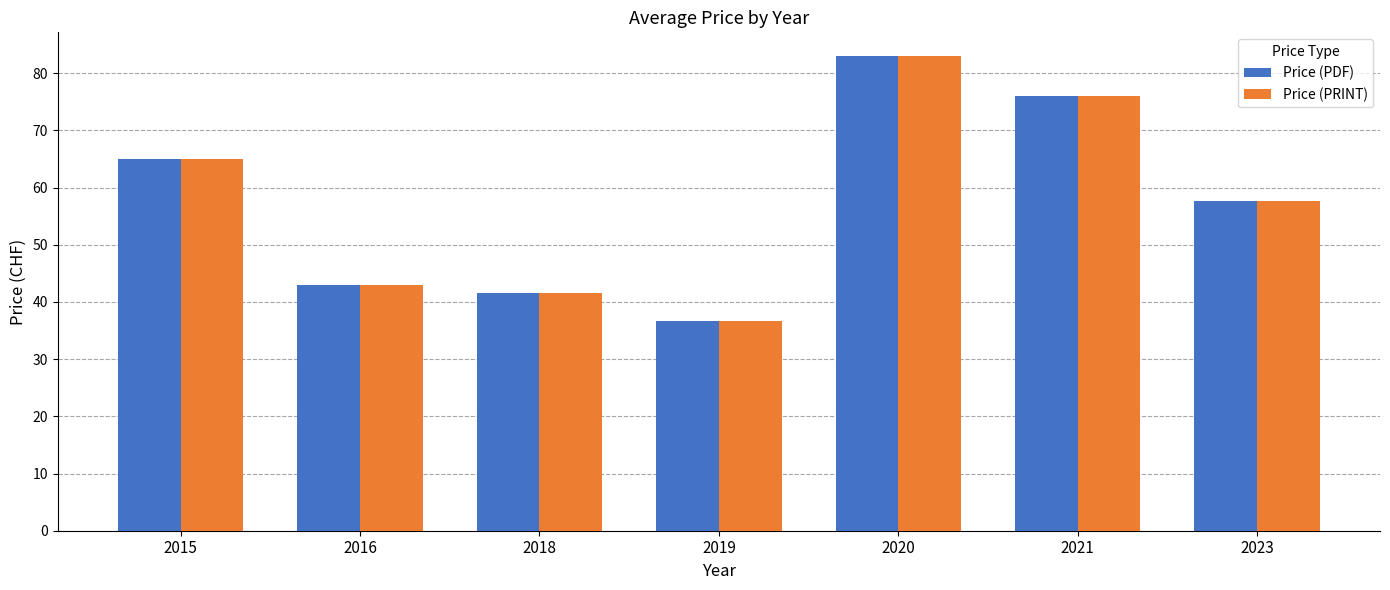

What are all the series names shown in the legend?

Price (PDF), Price (PRINT)